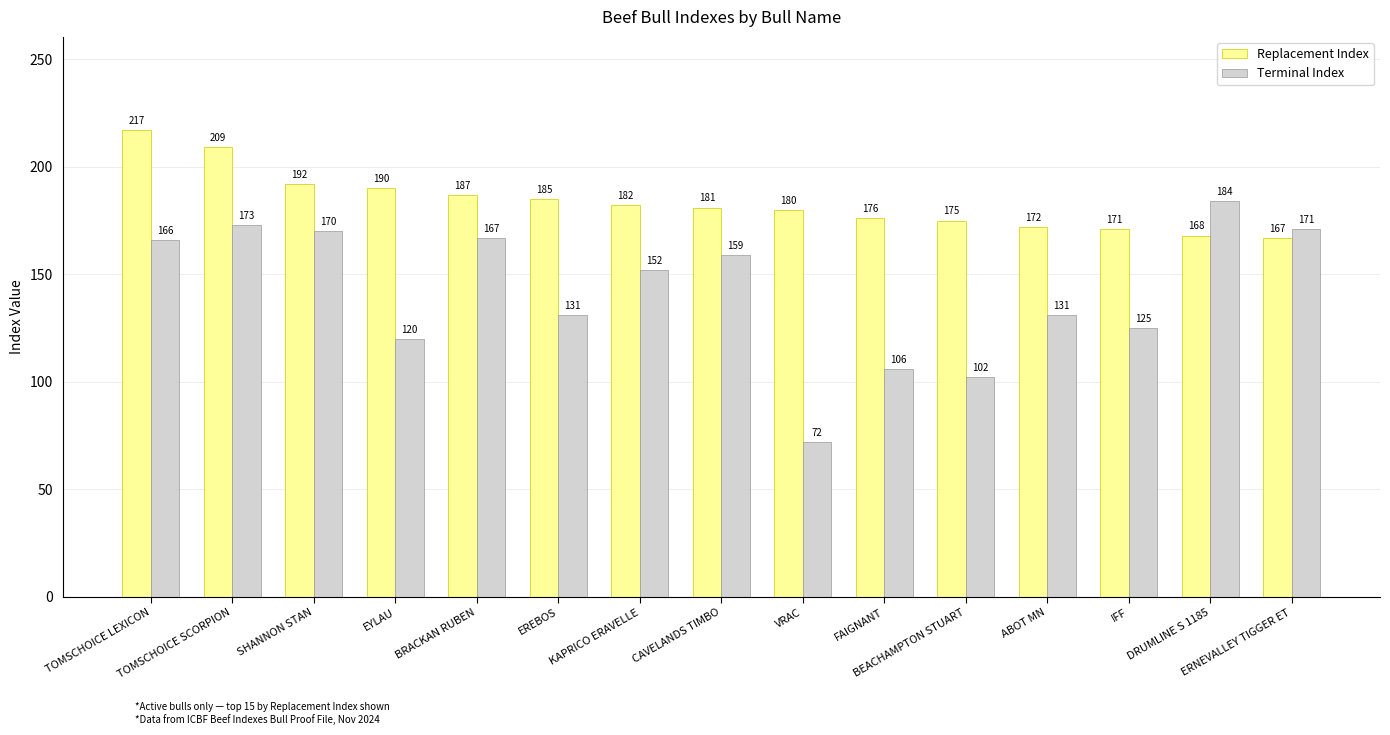

Reading right to left, extract all data points from this chart.

Replacement Index: ERNEVALLEY TIGGER ET=167	DRUMLINE S 1185=168	IFF=171	ABOT MN=172	BEACHAMPTON STUART=175	FAIGNANT=176	VRAC=180	CAVELANDS TIMBO=181	KAPRICO ERAVELLE=182	EREBOS=185	BRACKAN RUBEN=187	EYLAU=190	SHANNON STAN=192	TOMSCHOICE SCORPION=209	TOMSCHOICE LEXICON=217
Terminal Index: ERNEVALLEY TIGGER ET=171	DRUMLINE S 1185=184	IFF=125	ABOT MN=131	BEACHAMPTON STUART=102	FAIGNANT=106	VRAC=72	CAVELANDS TIMBO=159	KAPRICO ERAVELLE=152	EREBOS=131	BRACKAN RUBEN=167	EYLAU=120	SHANNON STAN=170	TOMSCHOICE SCORPION=173	TOMSCHOICE LEXICON=166